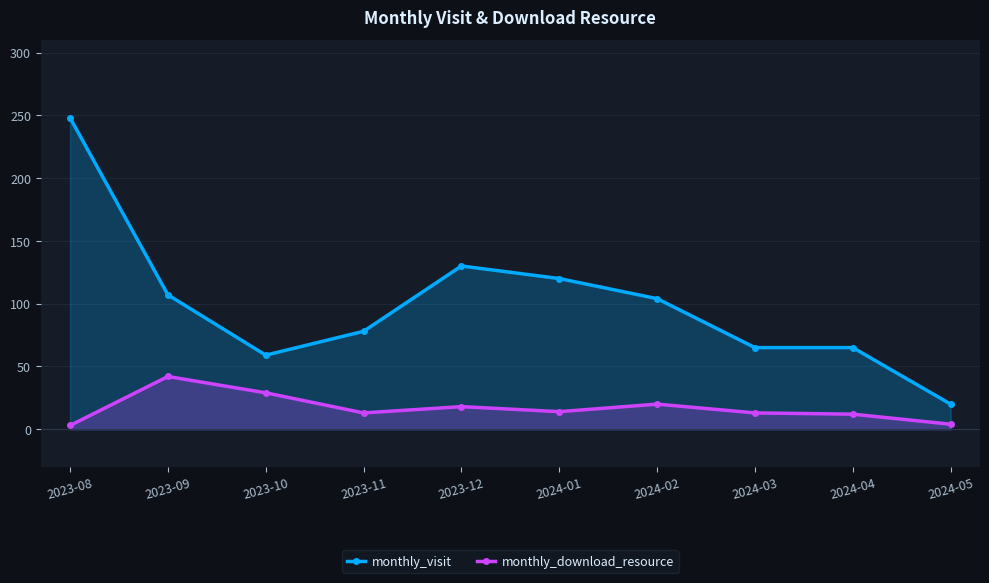

Read the monthly_visit value at 2023-11, to the nearest 50.

100